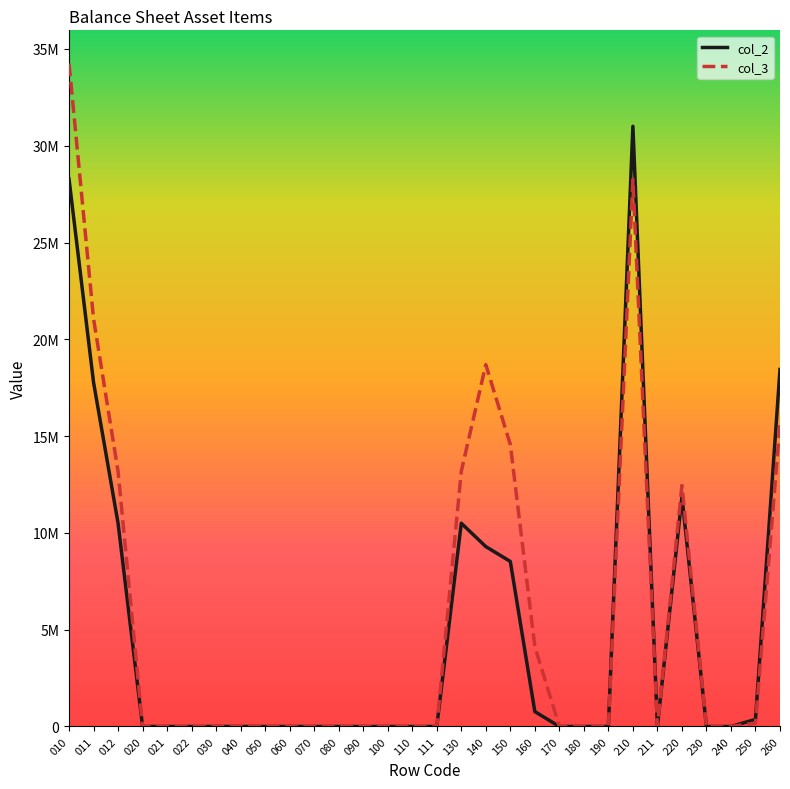

Reading left to right, transcribe all the data shown in this chart.

col_2: 010=28276983	011=17778116	012=10498867	020=0	021=0	022=0	030=471	040=471	050=0	060=0	070=0	080=0	090=0	100=0	110=0	111=0	130=10499338	140=9292625	150=8524357	160=768268	170=0	180=0	190=0	210=31002876	211=0	220=11862617	230=0	240=0	250=365070	260=18442347
col_3: 010=34248863	011=21067283	012=13181580	020=0	021=0	022=0	030=471	040=471	050=0	060=0	070=0	080=0	090=0	100=0	110=0	111=0	130=13182051	140=18690753	150=14564854	160=4125899	170=0	180=0	190=0	210=28264980	211=0	220=12449255	230=0	240=0	250=175601	260=15640124